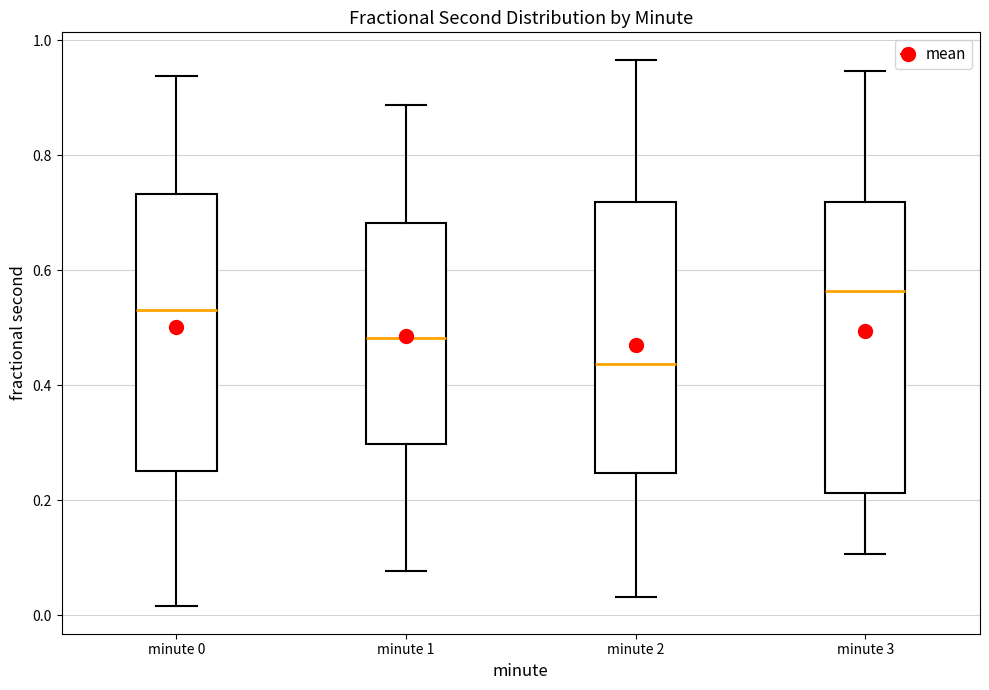

Reading left to right, read every box against the y-axis: the position of its median line, the range the box covers, and the ends of its whiskers. The values are not printed on the chart, so give them approximately, as read against the axis.

minute 0: median 0.54, box 0.26 to 0.74, whiskers 0.02 to 0.94
minute 1: median 0.48, box 0.30 to 0.68, whiskers 0.08 to 0.88
minute 2: median 0.44, box 0.24 to 0.72, whiskers 0.04 to 0.96
minute 3: median 0.56, box 0.22 to 0.72, whiskers 0.10 to 0.94